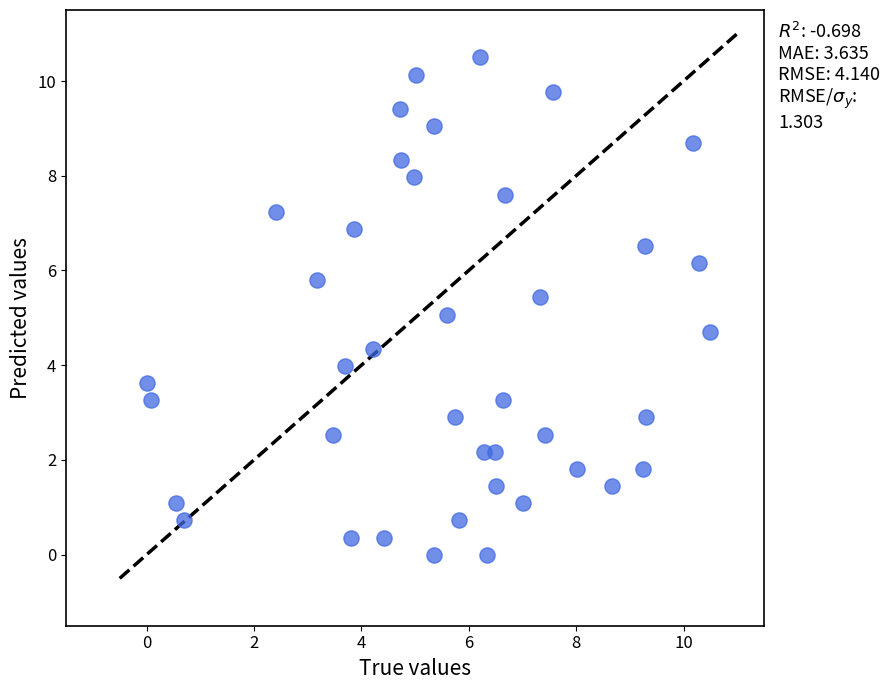

What is the range of X values (max minus min)?

10.5